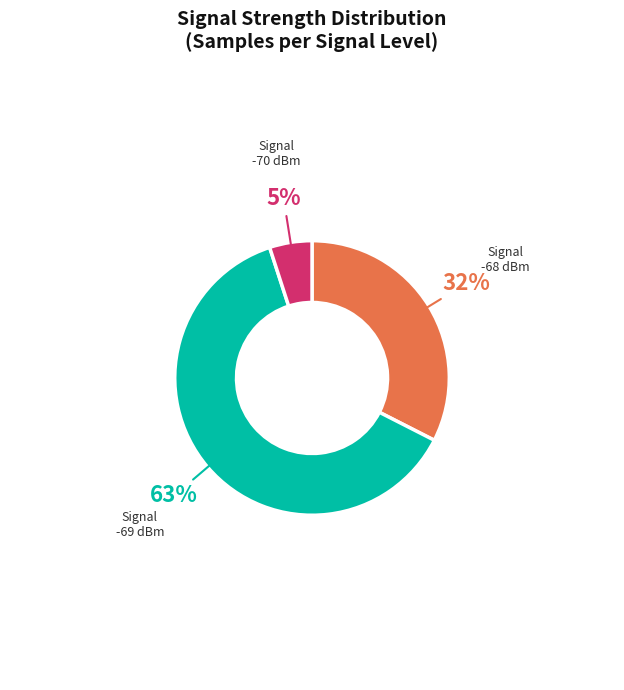

Is the sum of Signal -68 dBm and Signal -69 dBm greater than half?

Yes